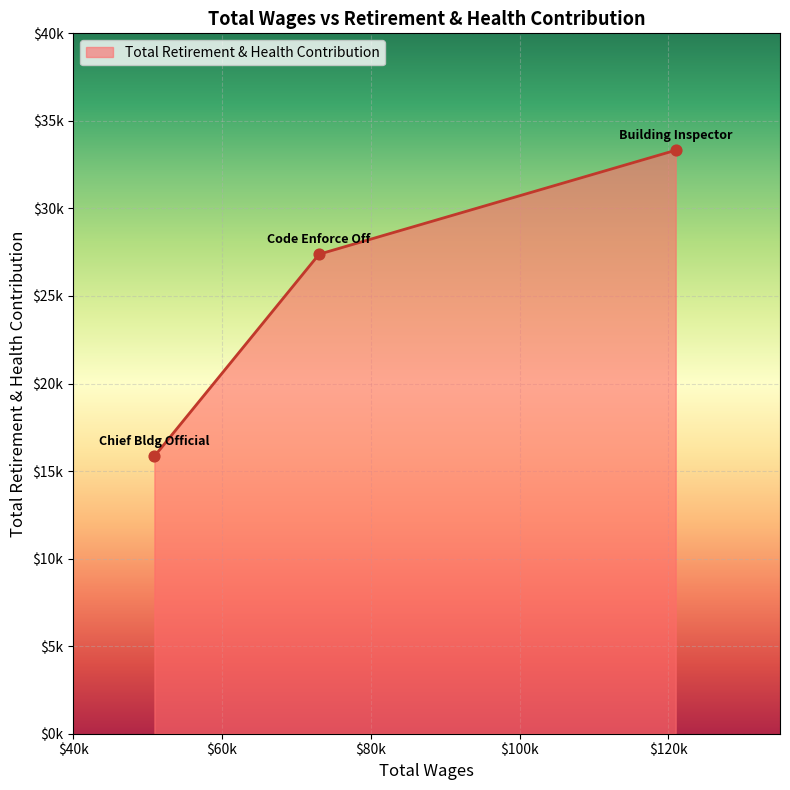

Is this an area chart (filled region under the line)?

Yes